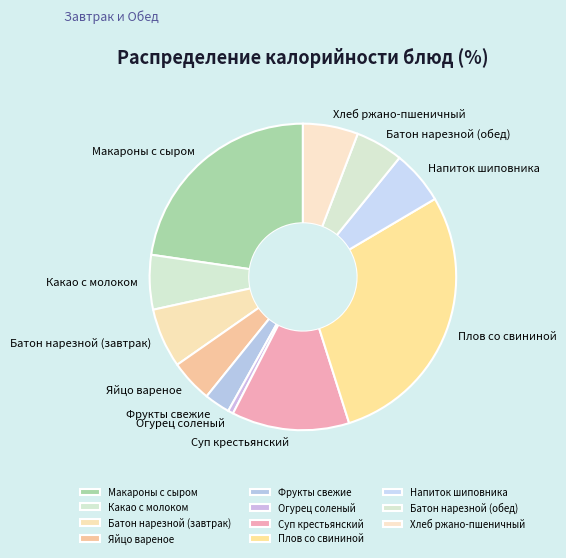

The Макароны с сыром slice represents 14% of the pie. True or false?

False